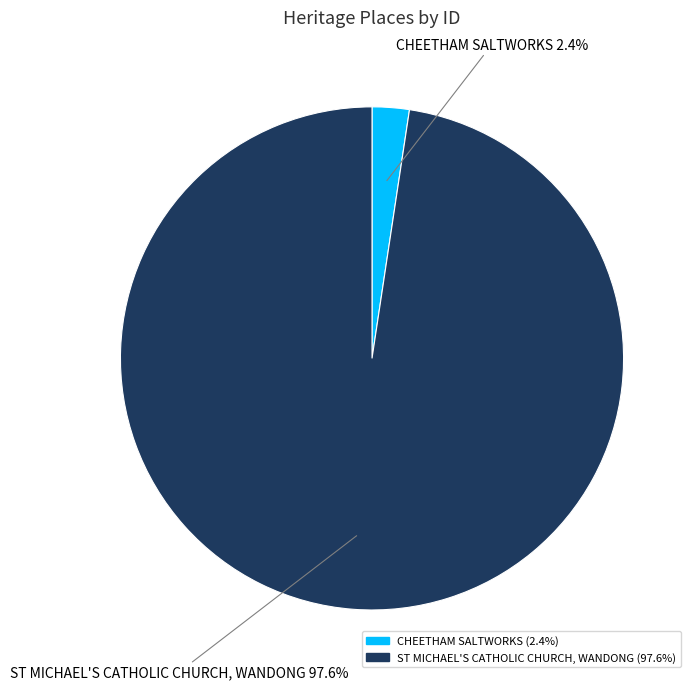

To the nearest percent, what is the difference between the CHEETHAM SALTWORKS and ST MICHAEL'S CATHOLIC CHURCH, WANDONG slice percentages?

95%